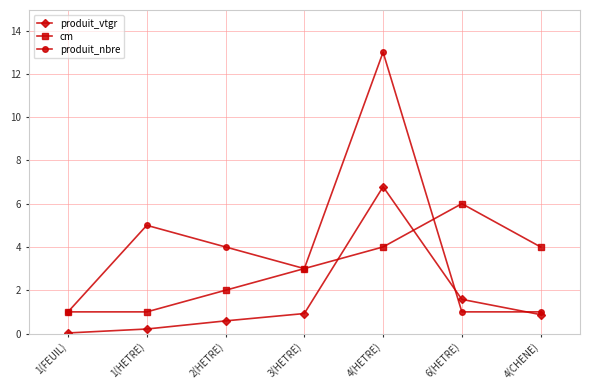

At how many categories does at least one series exceed 2?

6